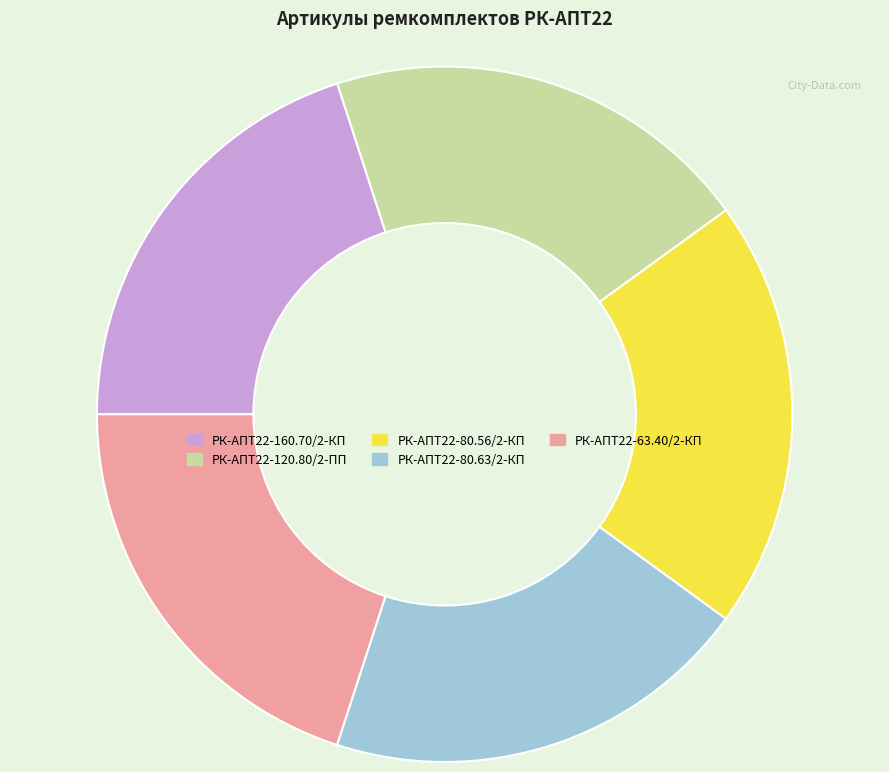

Combined, do РК-АПТ22-80.63/2-КП and РК-АПТ22-63.40/2-КП account for over 50%?

No